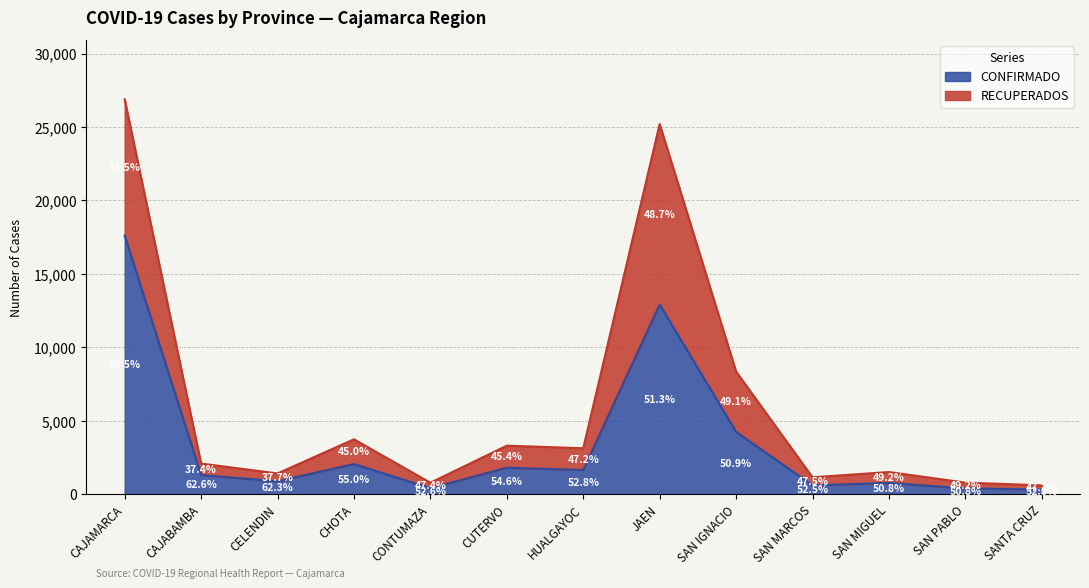

List the labels in order of value, smallest first.

SANTA CRUZ, SAN PABLO, CONTUMAZA, SAN MARCOS, SAN MIGUEL, CELENDIN, CAJABAMBA, HUALGAYOC, CUTERVO, CHOTA, SAN IGNACIO, JAEN, CAJAMARCA